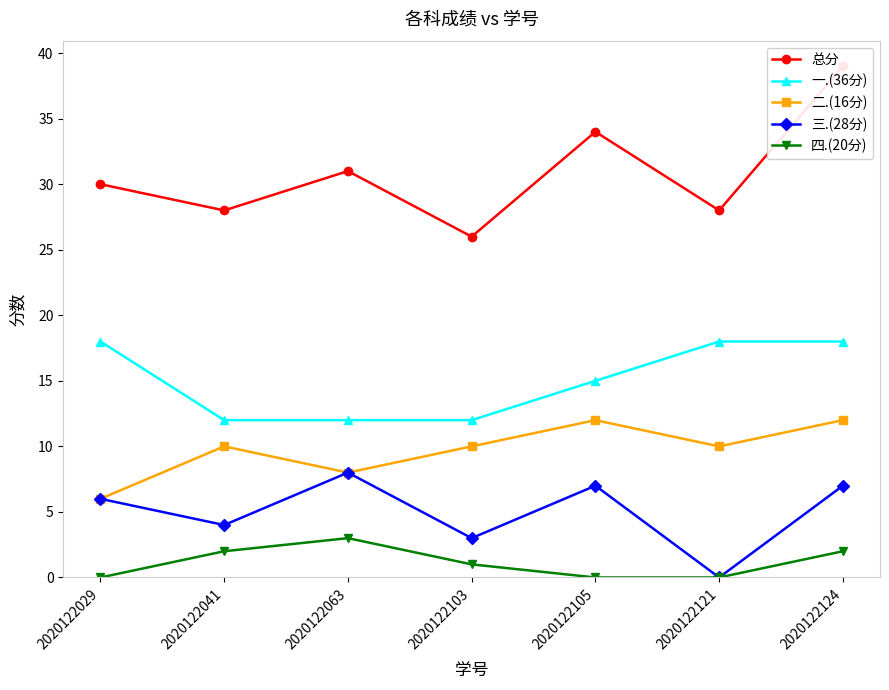

What is the difference between the highest and lowest values at 2020122029?

30